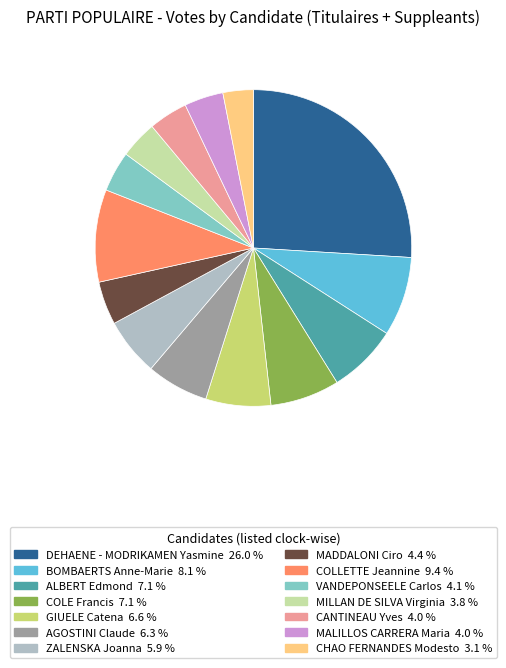

Approximately how many times larger is the value at MADDALONI Ciro compared to ALBERT Edmond?

0.6